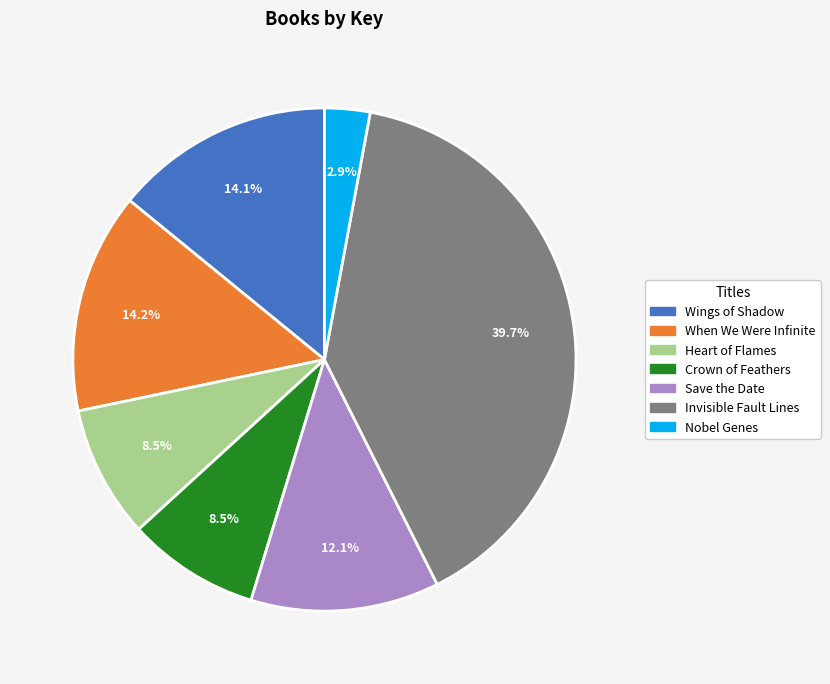

Is it true that Wings of Shadow is 4% of the pie?

False